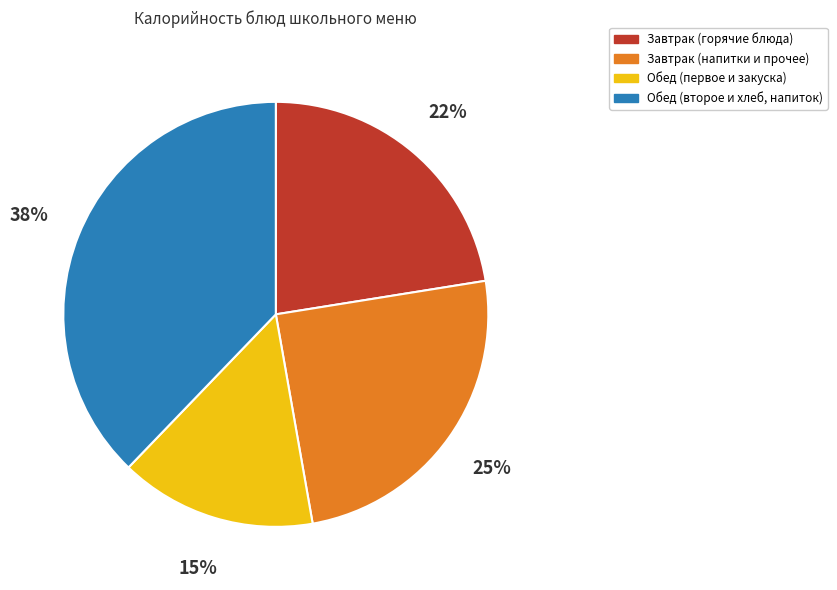

Does any single category account for the majority?

No